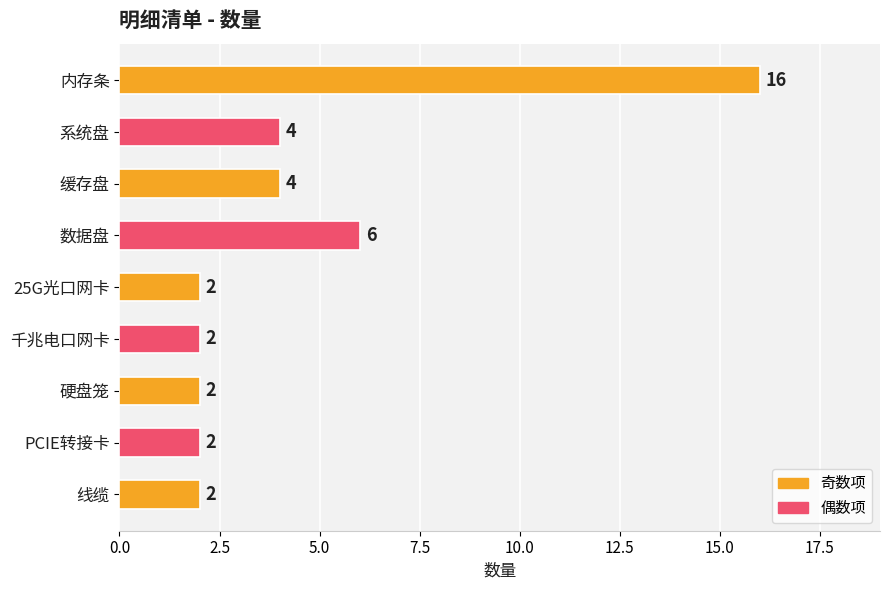

Approximately how many times larger is the value at 千兆电口网卡 compared to 线缆?

1.0